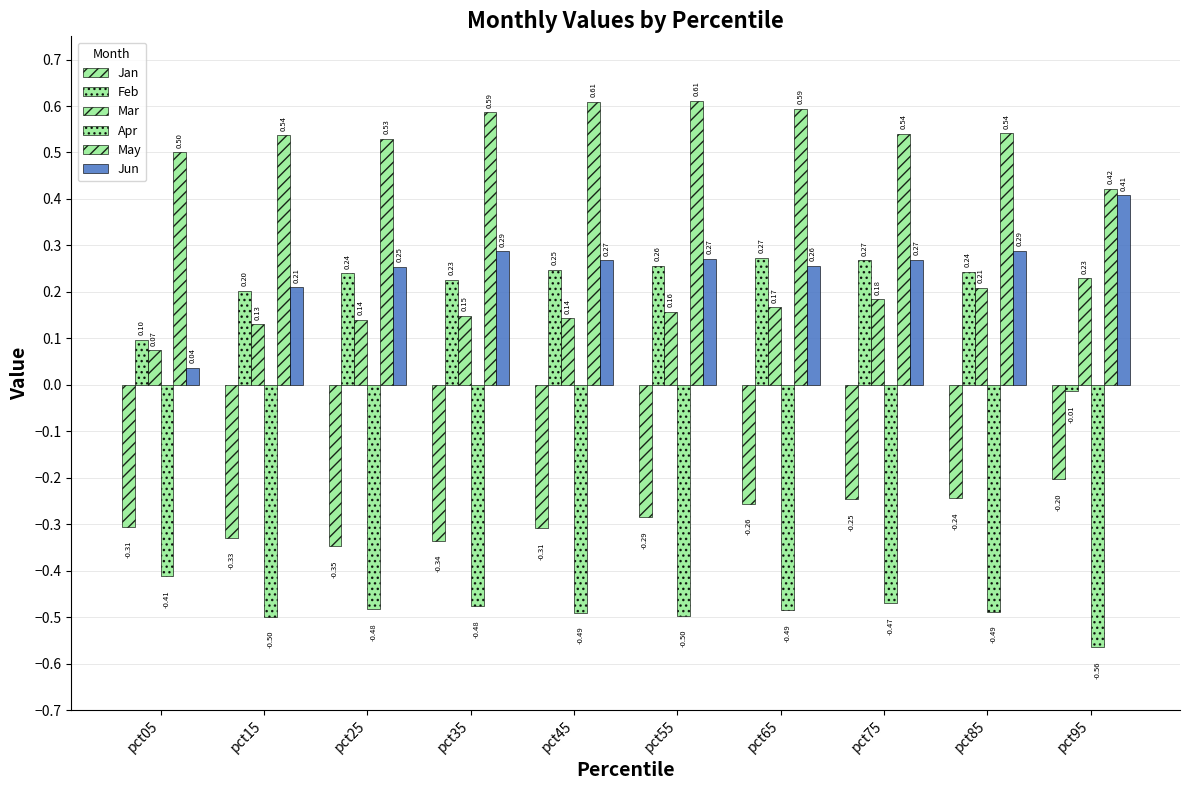

What is the total value across all series at pct55?

0.5